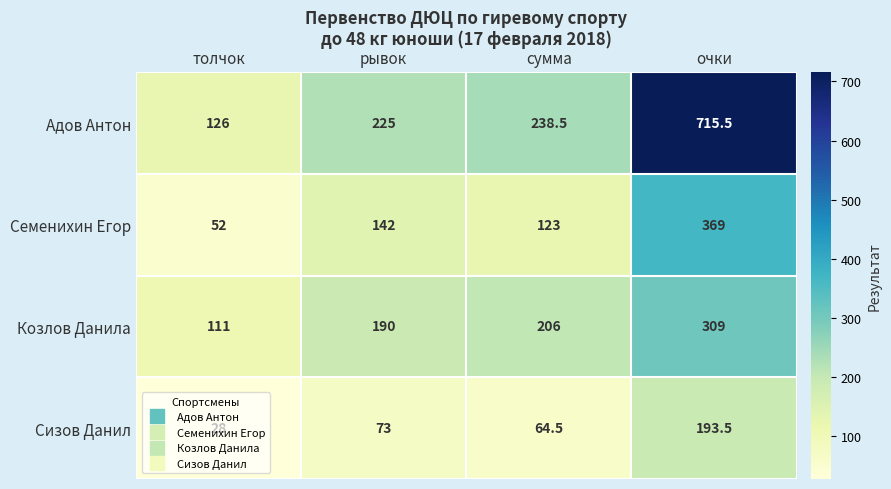

True or false: Семенихин Егор has a value of 52.0 at толчок.

True